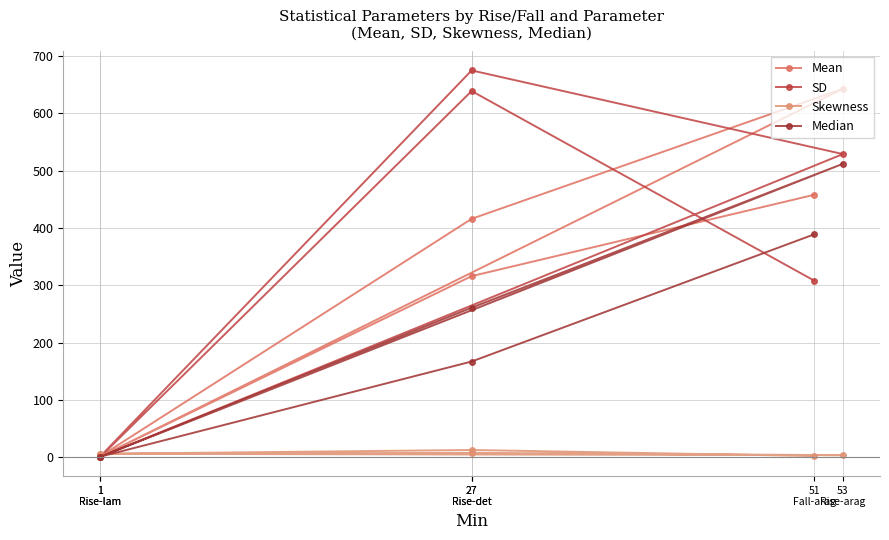

What is the minimum value for Skewness?

2.1